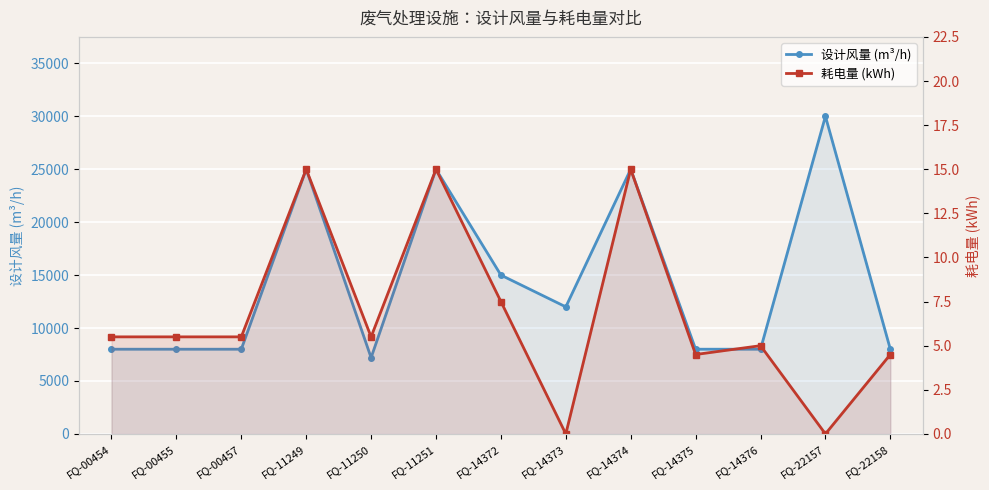

What is the value of the 耗电量 (kWh) point at the 3rd from the left?

5.5